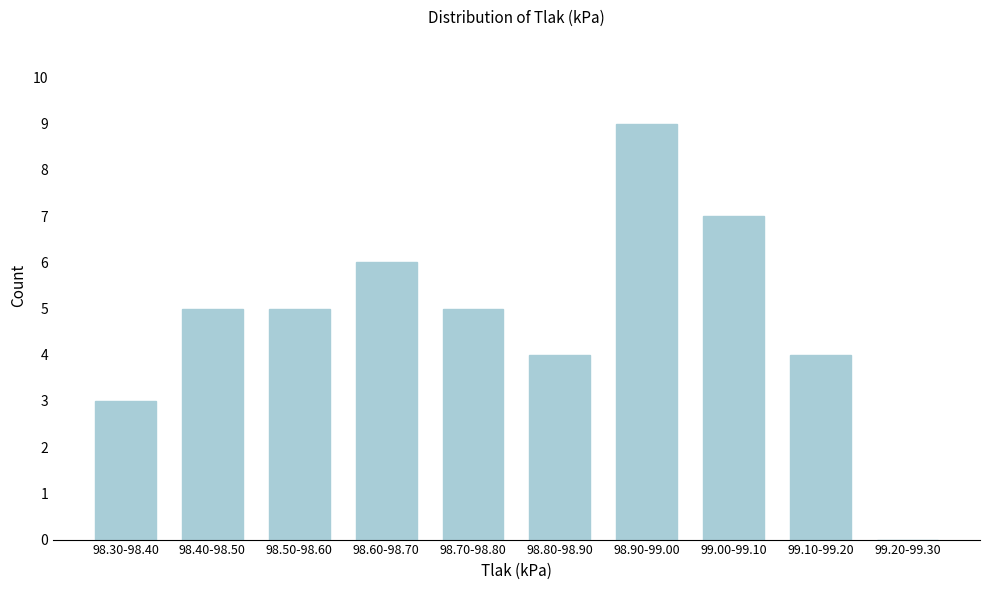

Reading left to right, extract all data points from this chart.

98.30-98.40=3	98.40-98.50=5	98.50-98.60=5	98.60-98.70=6	98.70-98.80=5	98.80-98.90=4	98.90-99.00=9	99.00-99.10=7	99.10-99.20=4	99.20-99.30=0